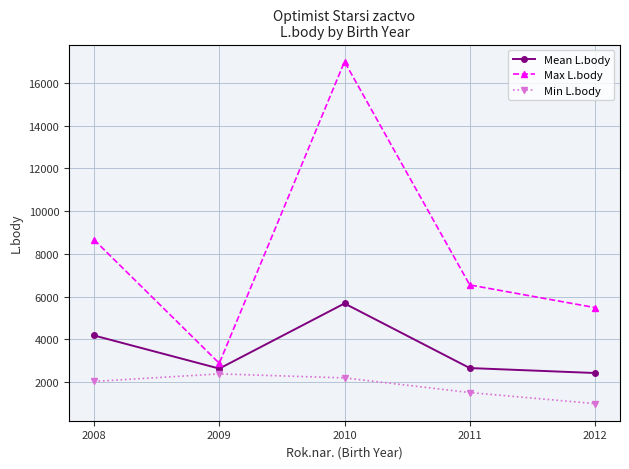

At which category does Min L.body reach its first local peak?

2009